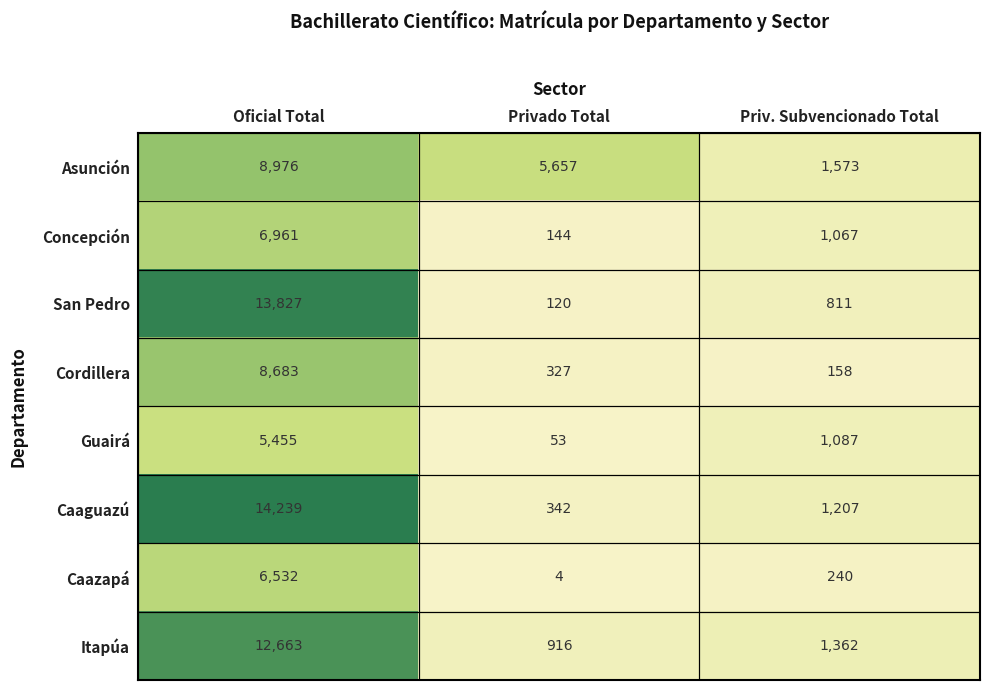

What is the approximate value of Itapúa at Privado Total, to the nearest 100?

900